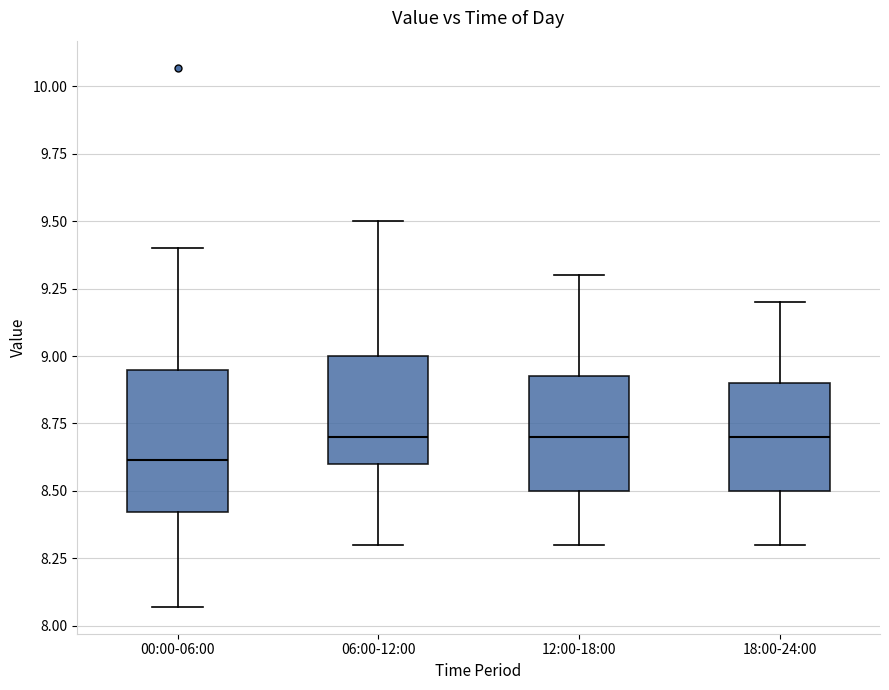

Reading left to right, transcribe this box plot: for each box, give where its median line is, the range the box spans, and where its two whiskers end, as read against the y-axis. The values are not printed on the chart, so give them approximately, as read against the axis.

00:00-06:00: median 8.60, box 8.40 to 8.95, whiskers 8.05 to 9.40
06:00-12:00: median 8.70, box 8.60 to 9.00, whiskers 8.30 to 9.50
12:00-18:00: median 8.70, box 8.50 to 8.95, whiskers 8.30 to 9.30
18:00-24:00: median 8.70, box 8.50 to 8.90, whiskers 8.30 to 9.20